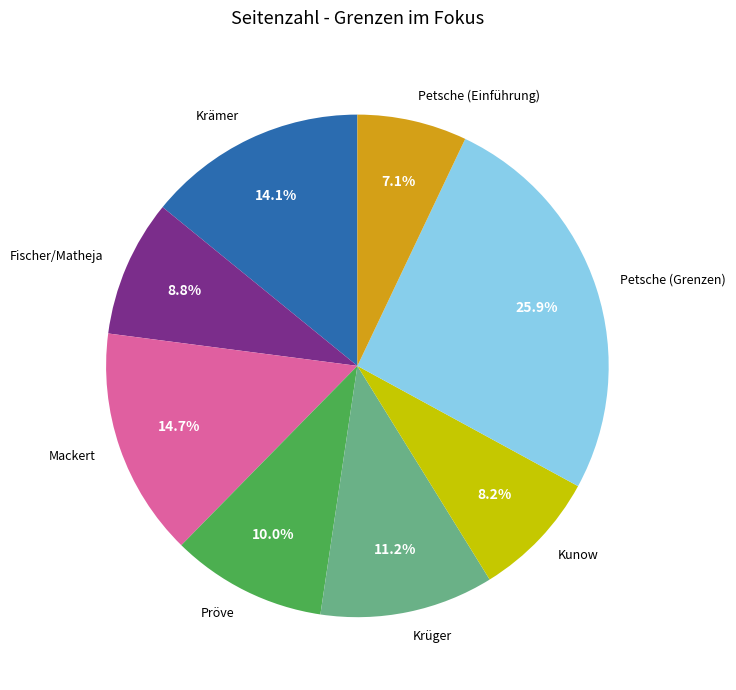

To the nearest percent, what portion does Petsche (Einführung) represent?

7%